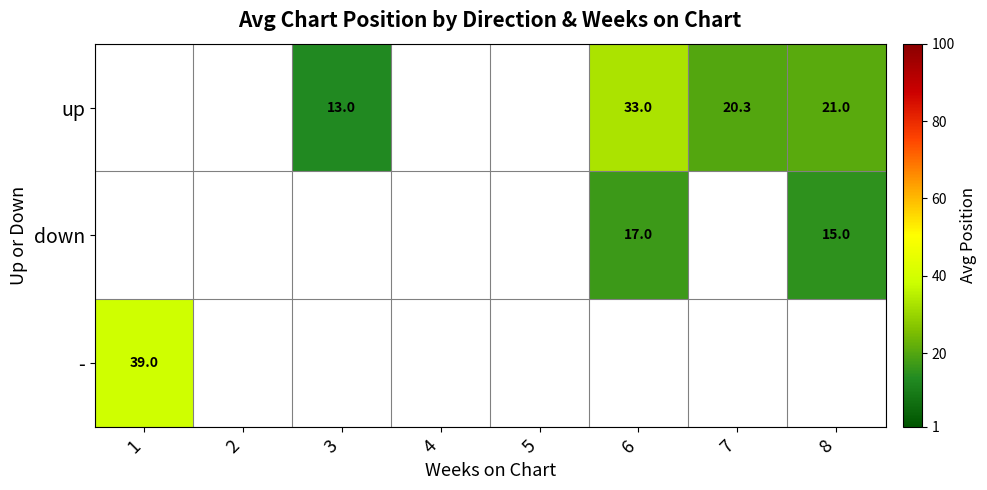

Is it true that - equals 39.0 at 1?

True